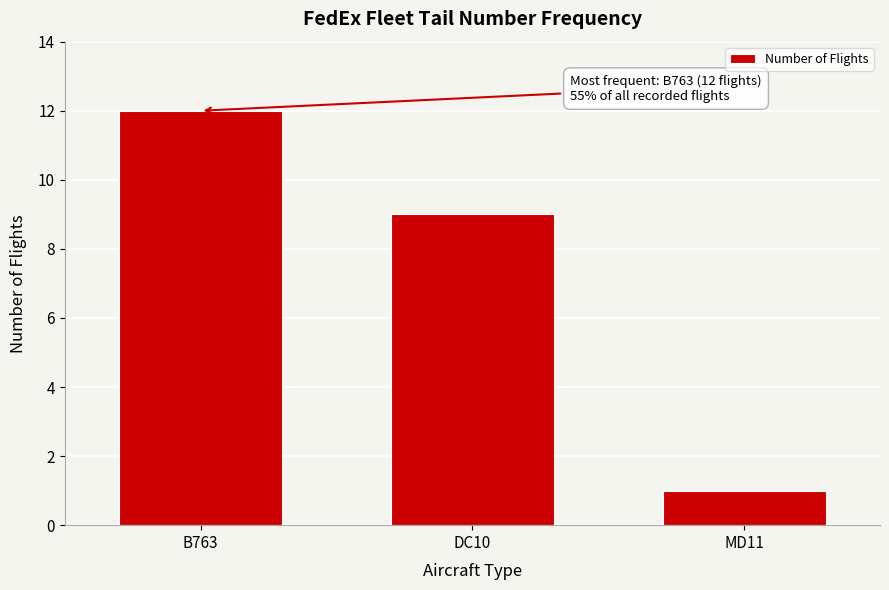

Reading left to right, list all the values displayed in this chart.

12	9	1